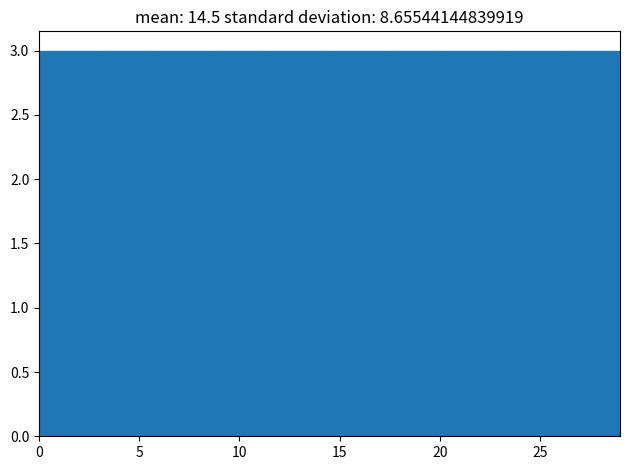

Reading left to right, transcribe this chart: for each bar, give the range it covers on the x-axis and its height. Neither the bar edges nor the heights are printed on the chart, so give them approximately, as read against the axes.

0.0 to 2.9: 3
2.9 to 5.8: 3
5.8 to 8.7: 3
8.7 to 11.6: 3
11.6 to 14.5: 3
14.5 to 17.4: 3
17.4 to 20.3: 3
20.3 to 23.2: 3
23.2 to 26.1: 3
26.1 to 29.0: 3